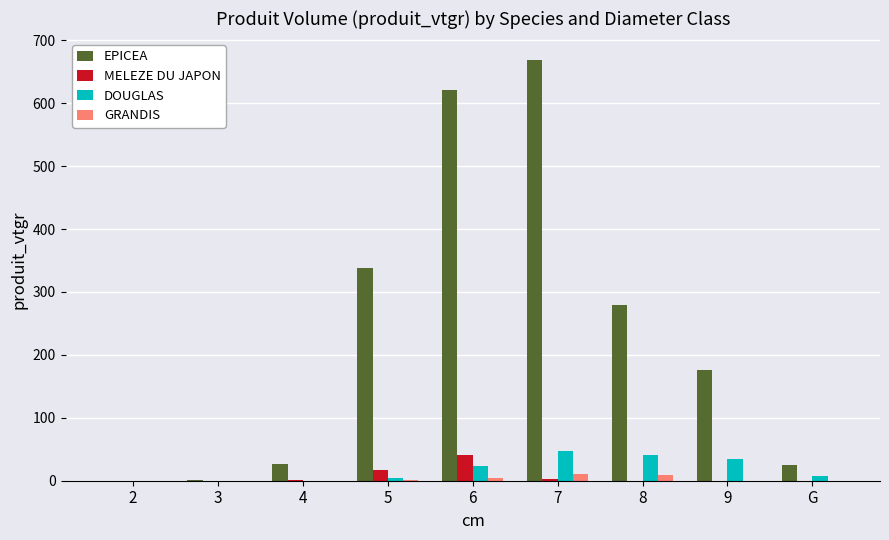

Which category has the highest value across all series?

7